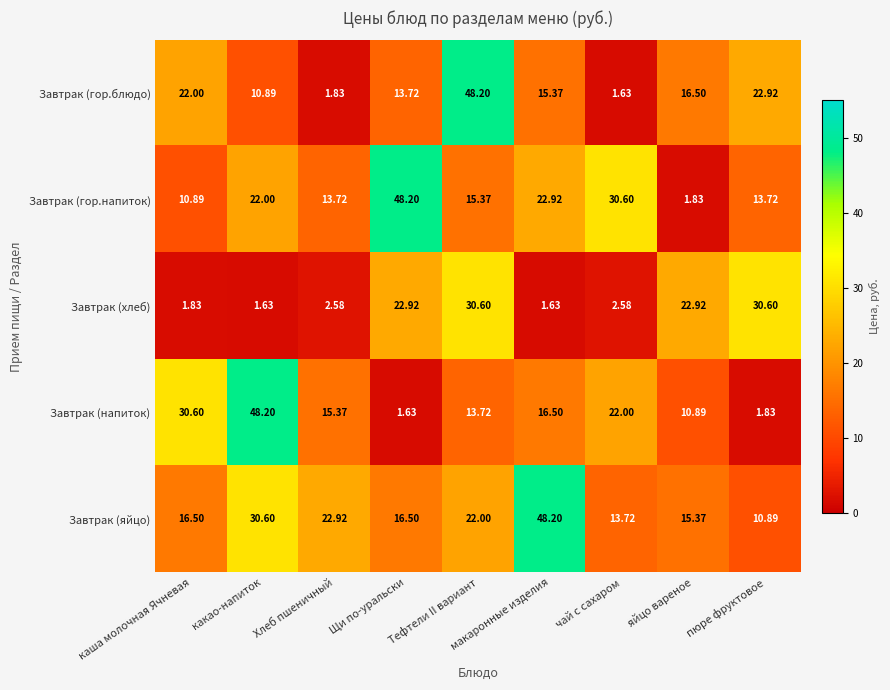

At чай с сахаром, list the series in order from largest to smallest.

Завтрак (гор.напиток), Завтрак (напиток), Завтрак (яйцо), Завтрак (хлеб), Завтрак (гор.блюдо)